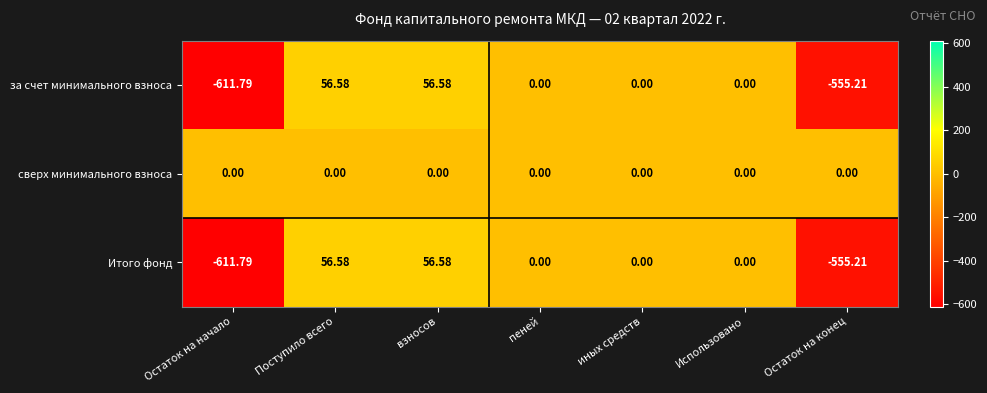

Count the number of data series in this chart.

3